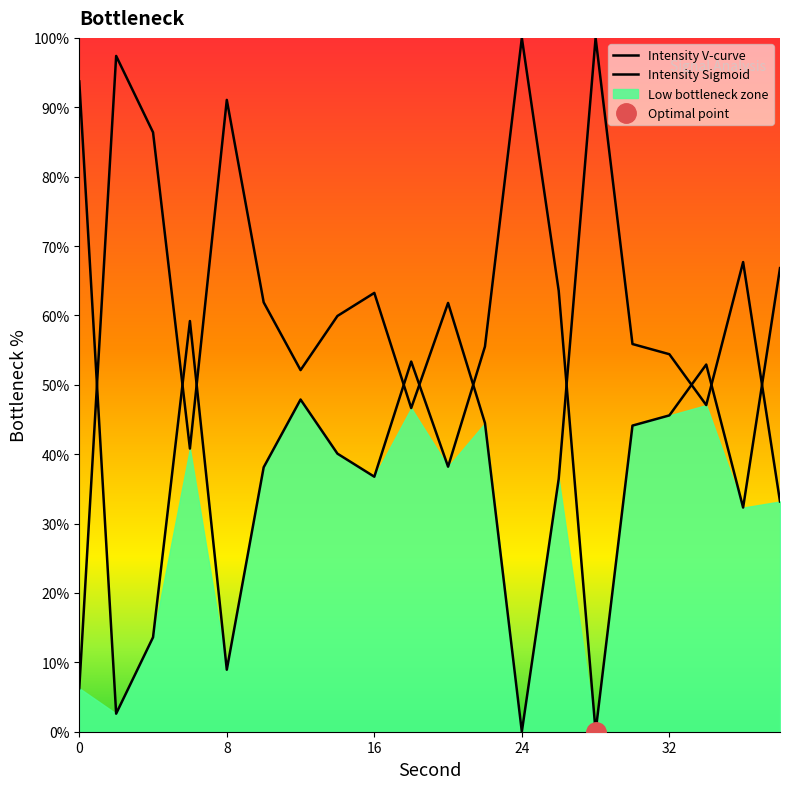

List the labels in order of value, smallest first.

28, 2, 8, 4, 36, 16, 10, 20, 14, 30, 32, 12, 34, 18, 22, 6, 26, 38, 0, 24